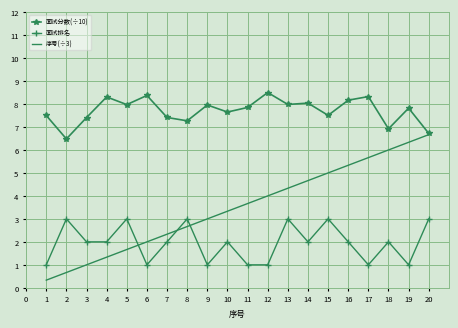

The 面试排名 series shows 0.8 at 15. True or false?

False